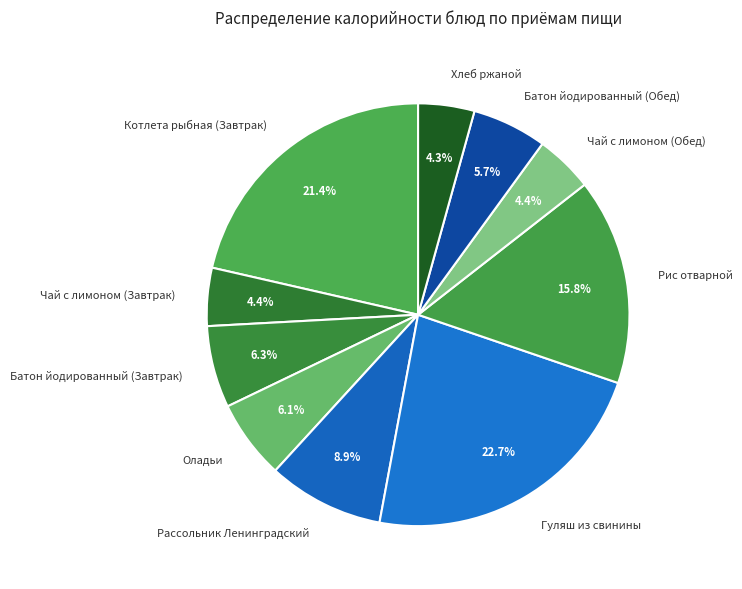

Does Батон йодированный (Завтрак) represent more than half of the total?

No